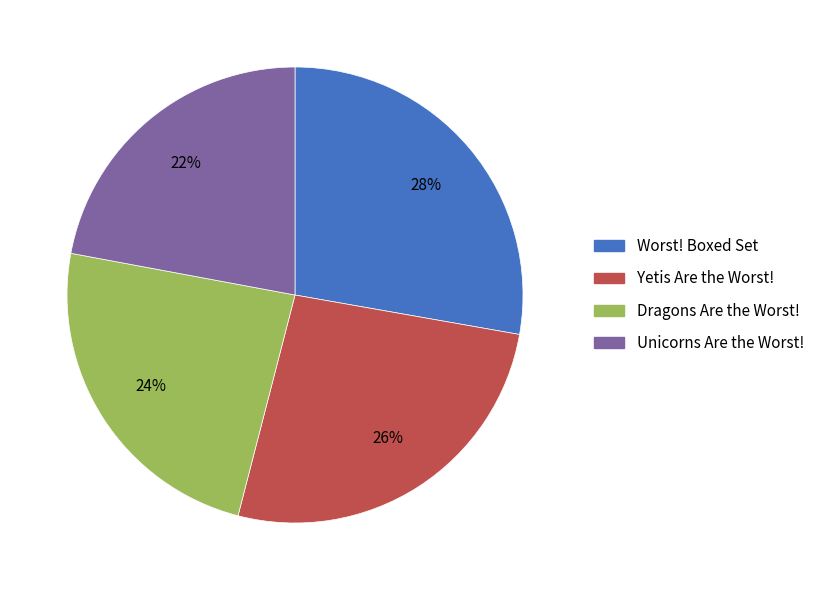

Is the sum of Yetis Are the Worst! and Unicorns Are the Worst! greater than half?

No